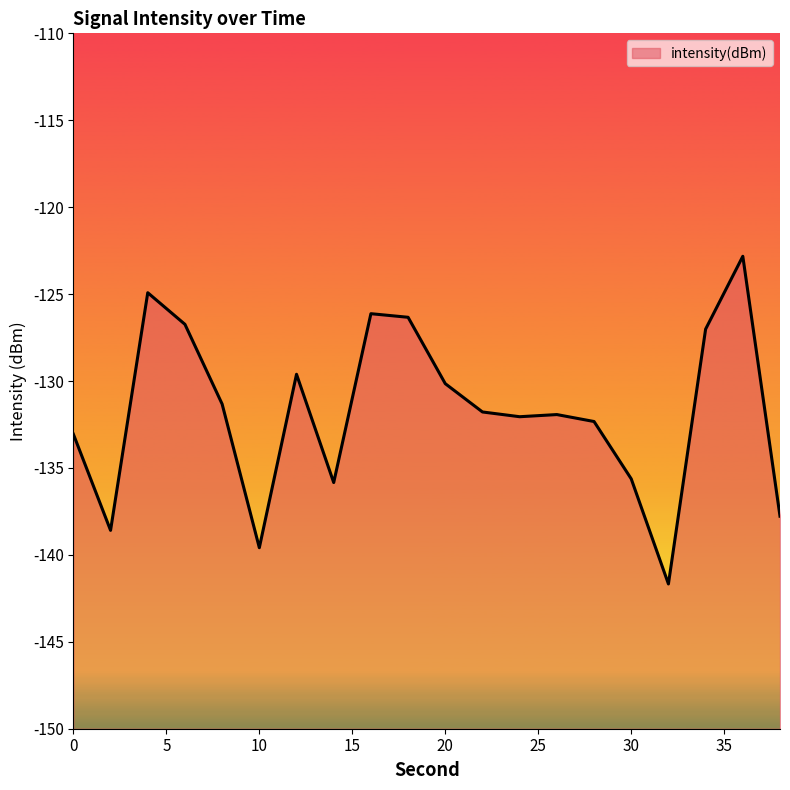

At which label is the value closest to -132?

24